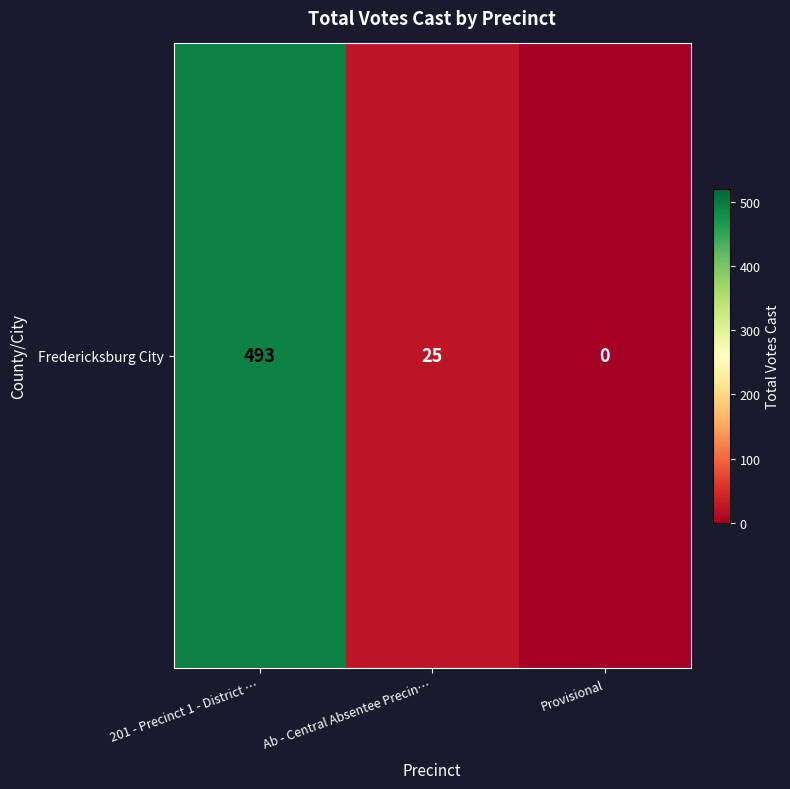

Reading left to right, list all the values displayed in this chart.

493	25	0